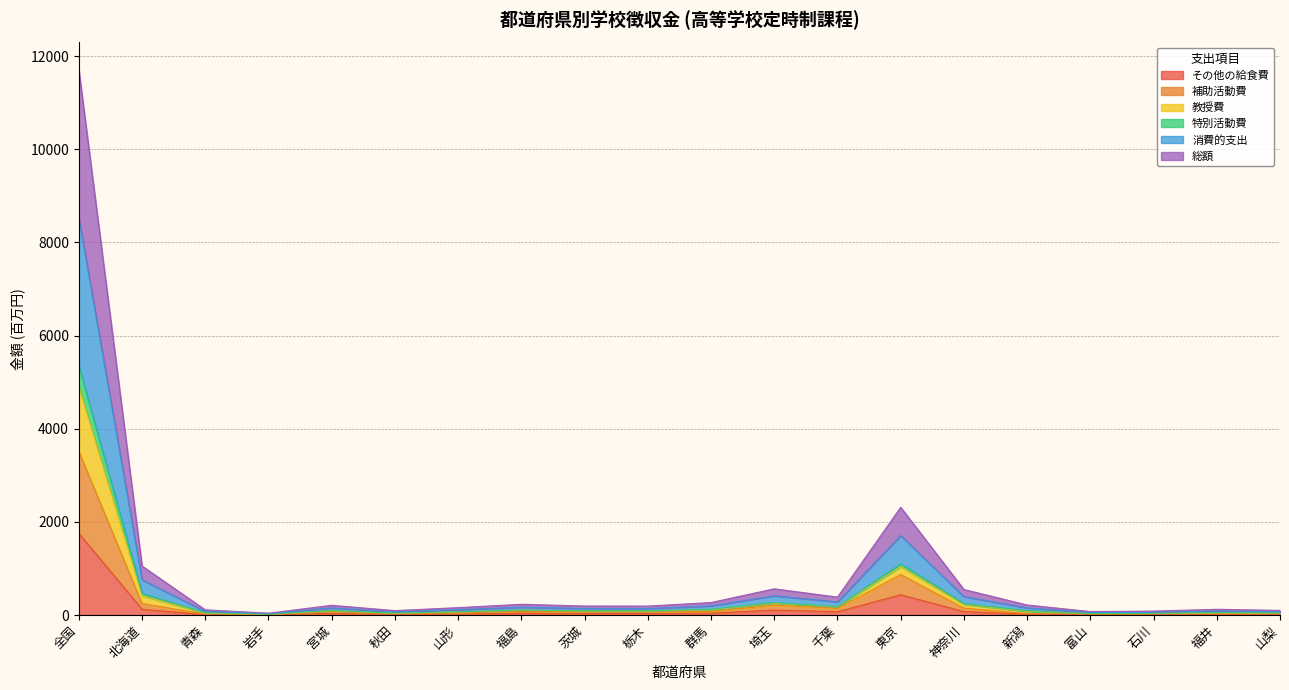

How many series are shown in this chart?

6